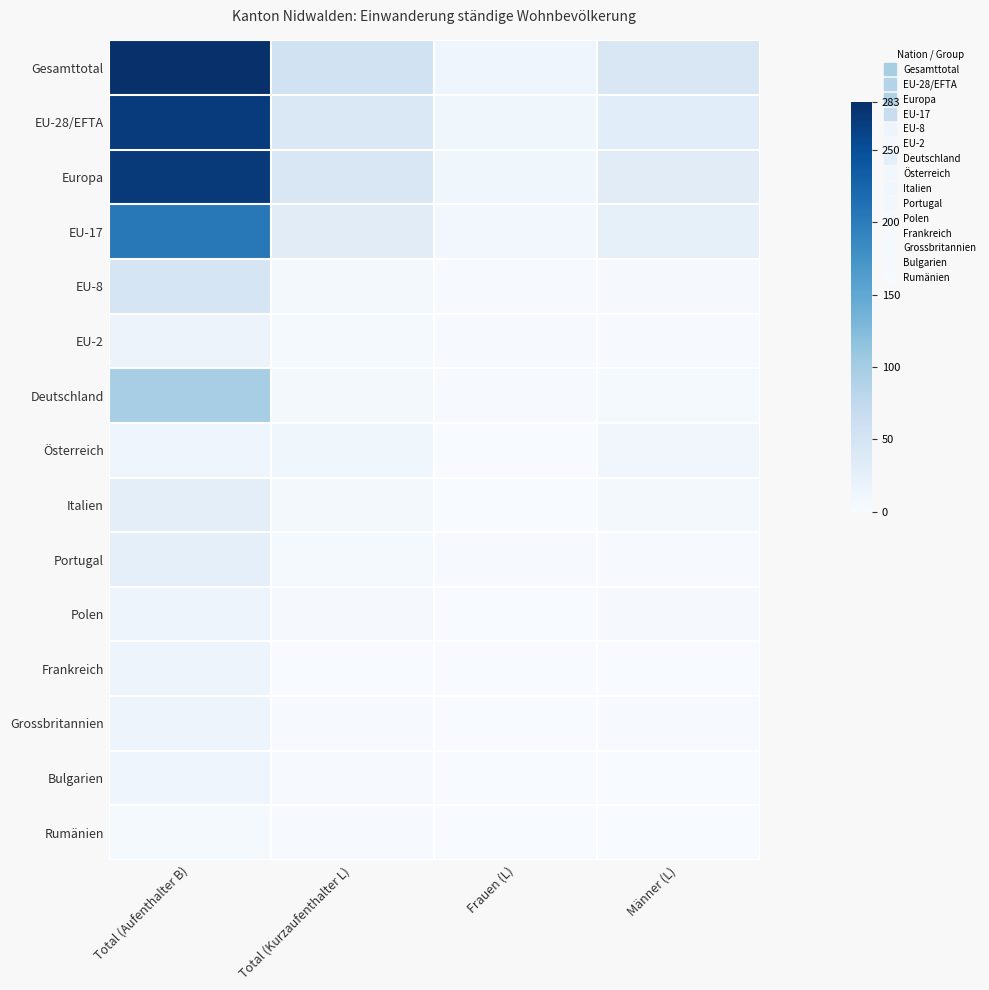

Reading right to left, what are all the values shown in this chart?

Gesamttotal: Männer (L)=43	Frauen (L)=12	Total (Kurzaufenthalter L)=55	Total (Aufenthalter B)=283
EU-28/EFTA: Männer (L)=30	Frauen (L)=11	Total (Kurzaufenthalter L)=41	Total (Aufenthalter B)=270
Europa: Männer (L)=32	Frauen (L)=11	Total (Kurzaufenthalter L)=43	Total (Aufenthalter B)=273
EU-17: Männer (L)=24	Frauen (L)=7	Total (Kurzaufenthalter L)=31	Total (Aufenthalter B)=204
EU-8: Männer (L)=3	Frauen (L)=2	Total (Kurzaufenthalter L)=5	Total (Aufenthalter B)=48
EU-2: Männer (L)=2	Frauen (L)=2	Total (Kurzaufenthalter L)=4	Total (Aufenthalter B)=16
Deutschland: Männer (L)=4	Frauen (L)=2	Total (Kurzaufenthalter L)=6	Total (Aufenthalter B)=98
Österreich: Männer (L)=9	Frauen (L)=1	Total (Kurzaufenthalter L)=10	Total (Aufenthalter B)=12
Italien: Männer (L)=5	Frauen (L)=1	Total (Kurzaufenthalter L)=6	Total (Aufenthalter B)=28
Portugal: Männer (L)=2	Frauen (L)=2	Total (Kurzaufenthalter L)=4	Total (Aufenthalter B)=25
Polen: Männer (L)=3	Frauen (L)=0	Total (Kurzaufenthalter L)=3	Total (Aufenthalter B)=14
Frankreich: Männer (L)=1	Frauen (L)=0	Total (Kurzaufenthalter L)=1	Total (Aufenthalter B)=14
Grossbritannien: Männer (L)=2	Frauen (L)=0	Total (Kurzaufenthalter L)=2	Total (Aufenthalter B)=14
Bulgarien: Männer (L)=1	Frauen (L)=1	Total (Kurzaufenthalter L)=2	Total (Aufenthalter B)=12
Rumänien: Männer (L)=1	Frauen (L)=1	Total (Kurzaufenthalter L)=2	Total (Aufenthalter B)=4